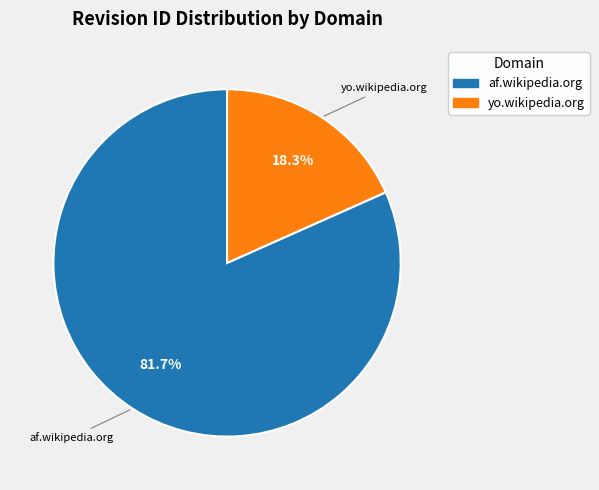

To the nearest percent, what is the difference between the largest and smallest slice percentages?

63%